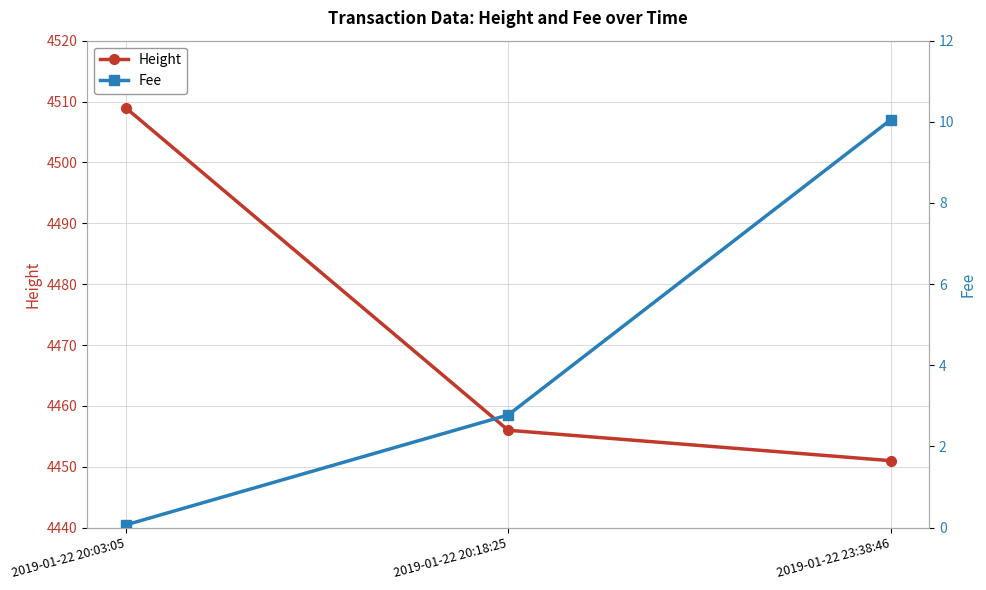

At which label is Fee closest to 5?

2019-01-22 20:18:25